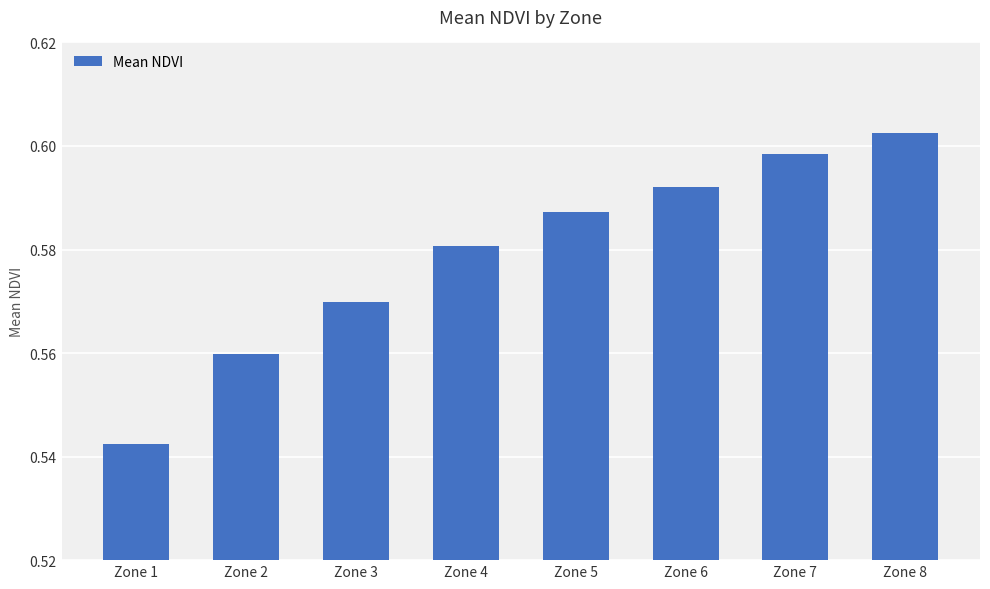

At which category does the chart reach its minimum across all series?

Zone 1